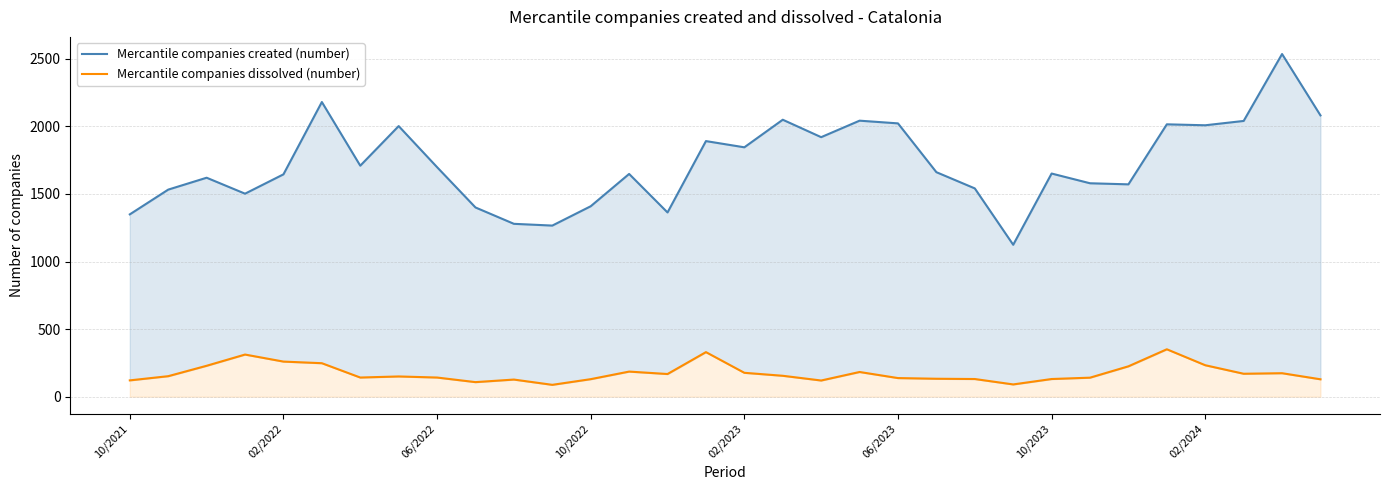

Which category has the highest value in the Mercantile companies dissolved (number) series?

27